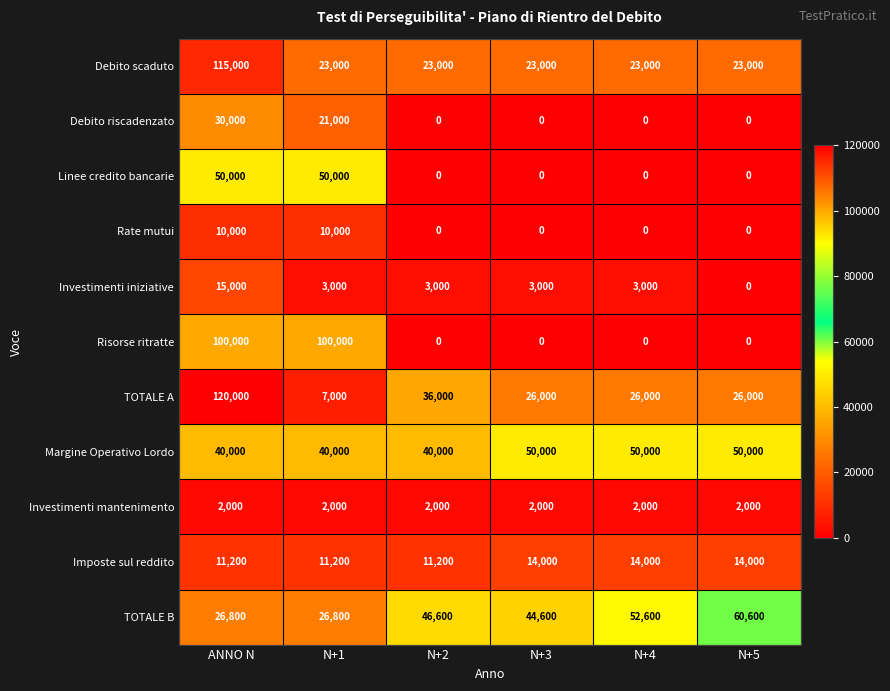

Which series has the widest spread of values?

TOTALE A